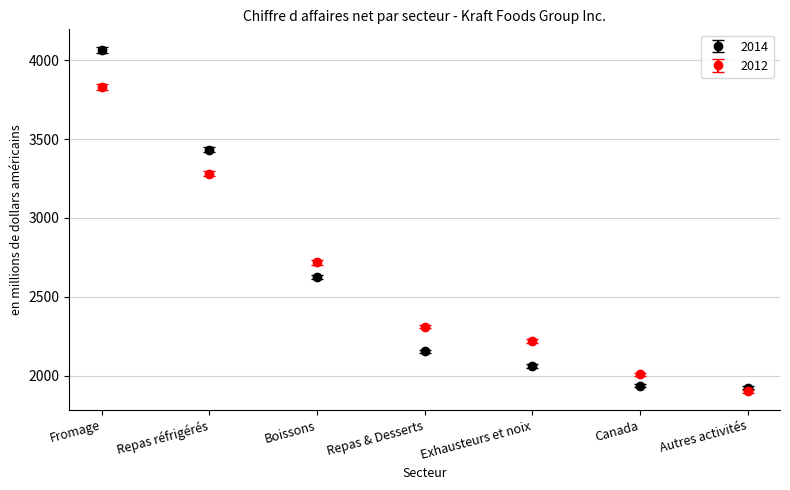

What is the spread (max minus min) of values at Canada?

73